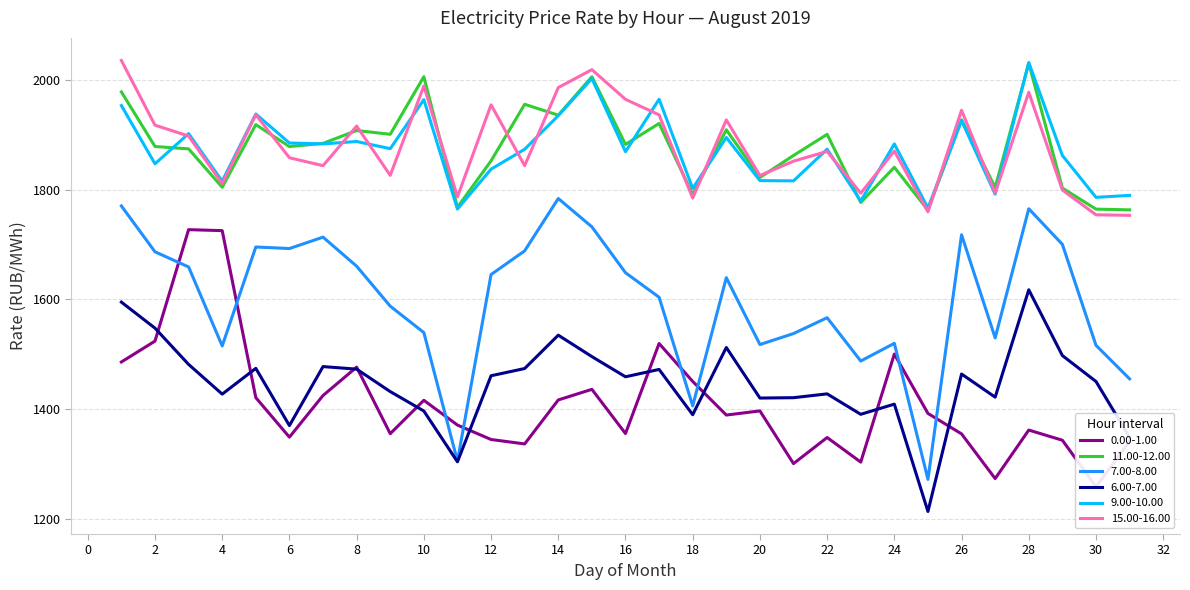

Reading left to right, extract all data points from this chart.

0.00-1.00: 1485.8	1524.0	1727.4	1725.6	1420.7	1348.6	1424.6	1476.4	1355.0	1415.9	1370.7	1344.3	1336.2	1416.5	1435.9	1355.2	1519.6	1450.3	1389.0	1396.5	1300.3	1348.0	1303.1	1500.2	1391.9	1354.6	1273.0	1361.5	1343.0	1258.2	1340.9
11.00-12.00: 1978.8	1879.2	1874.8	1804.8	1919.1	1879.0	1884.9	1908.3	1901.4	2006.6	1768.2	1852.9	1956.2	1936.3	2006.4	1883.0	1921.2	1791.3	1909.7	1822.6	1862.8	1901.3	1777.0	1841.3	1762.8	1928.0	1804.2	2031.1	1803.3	1764.8	1763.5
7.00-8.00: 1770.6	1686.9	1659.3	1515.1	1695.7	1692.9	1713.7	1660.7	1587.7	1539.5	1304.9	1645.4	1688.7	1784.2	1732.5	1648.8	1604.0	1405.7	1639.7	1517.7	1537.7	1566.7	1487.6	1519.9	1271.5	1718.0	1529.8	1765.5	1700.5	1516.2	1455.0
6.00-7.00: 1595.1	1547.6	1481.4	1427.2	1474.2	1369.8	1477.4	1472.8	1431.8	1396.3	1303.6	1460.7	1473.9	1534.8	1495.7	1458.8	1472.2	1389.6	1512.3	1420.0	1420.7	1427.6	1390.3	1408.9	1213.0	1463.8	1421.7	1617.6	1497.5	1450.2	1348.4
9.00-10.00: 1953.9	1847.5	1902.7	1815.8	1938.5	1885.5	1883.9	1888.3	1875.1	1964.6	1764.9	1837.8	1874.1	1935.4	2003.2	1869.6	1965.4	1802.7	1895.5	1816.9	1816.4	1874.2	1779.5	1883.8	1766.8	1926.4	1792.1	2032.5	1862.8	1786.3	1789.9
15.00-16.00: 2036.2	1918.0	1898.2	1811.3	1937.0	1858.6	1844.1	1916.4	1826.4	1989.6	1787.3	1955.2	1844.1	1986.7	2019.4	1965.2	1936.9	1785.0	1927.7	1826.1	1852.4	1870.2	1793.9	1870.9	1759.9	1945.3	1794.1	1978.2	1799.7	1754.5	1753.5